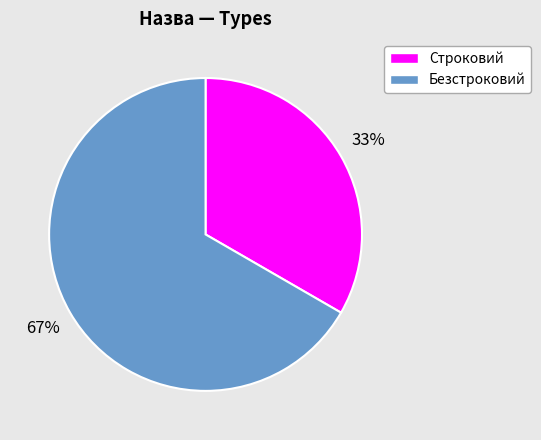

Between Строковий and Безстроковий, which is larger?

Безстроковий